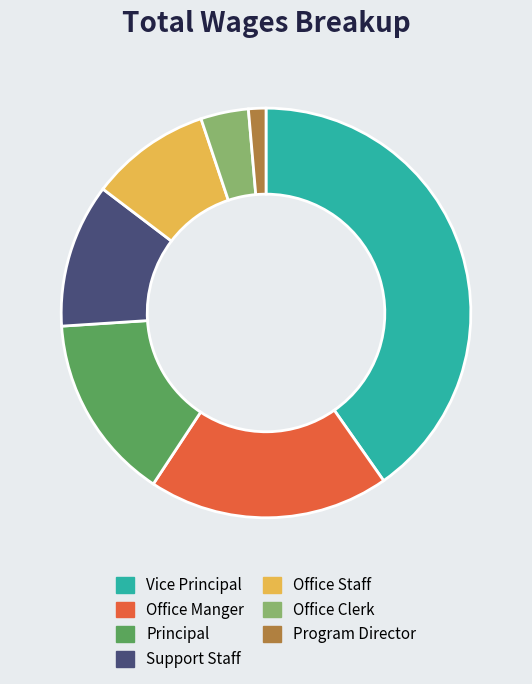

The Office Clerk slice represents 11% of the pie. True or false?

False